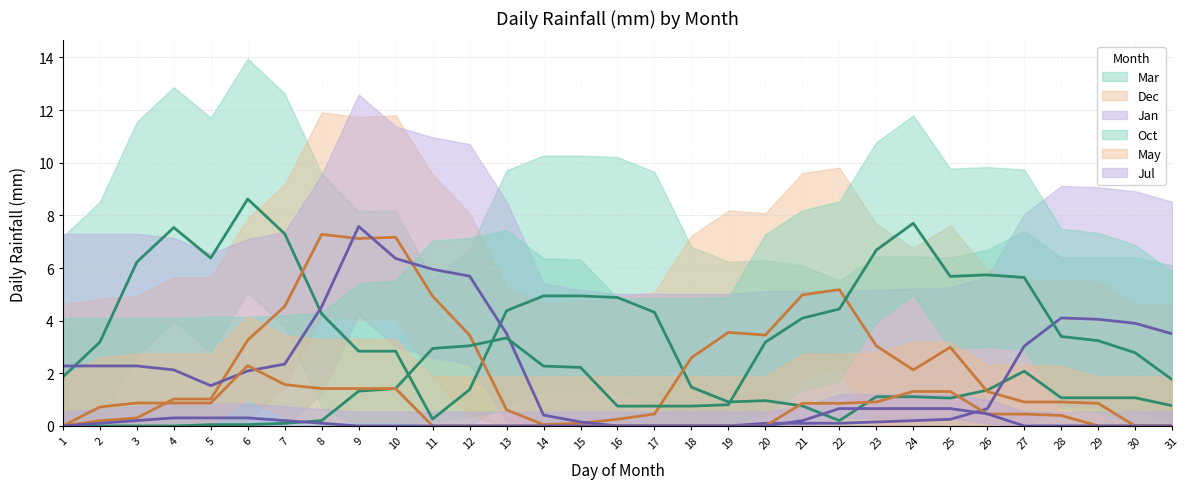

Rank the series by their maximum value, from lowest to highest.

Jul (trend), May (trend), Dec (trend), Jan (trend), Oct (trend), Mar (trend)